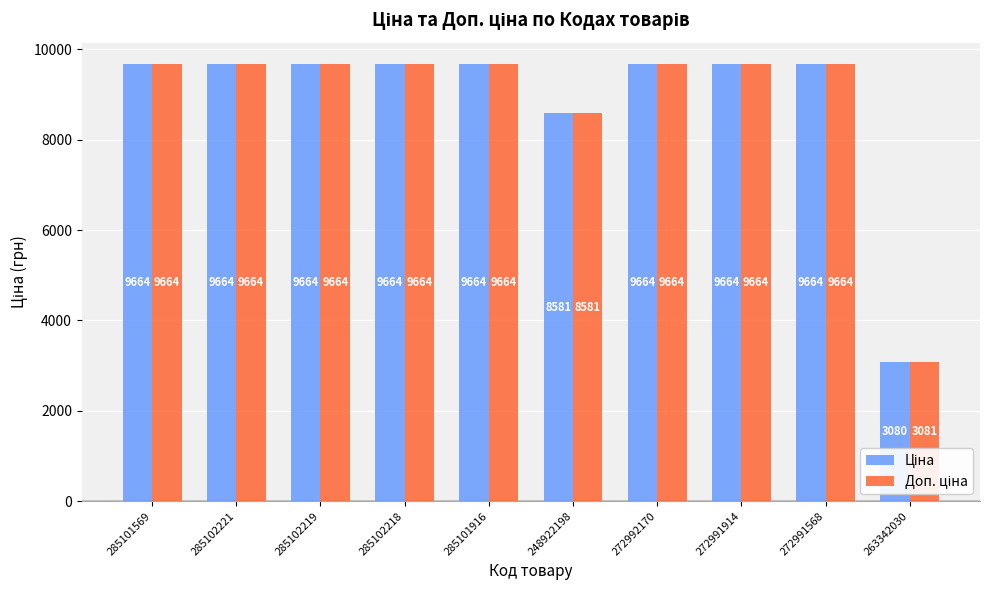

Are the bars grouped side by side (vs. stacked)?

Yes